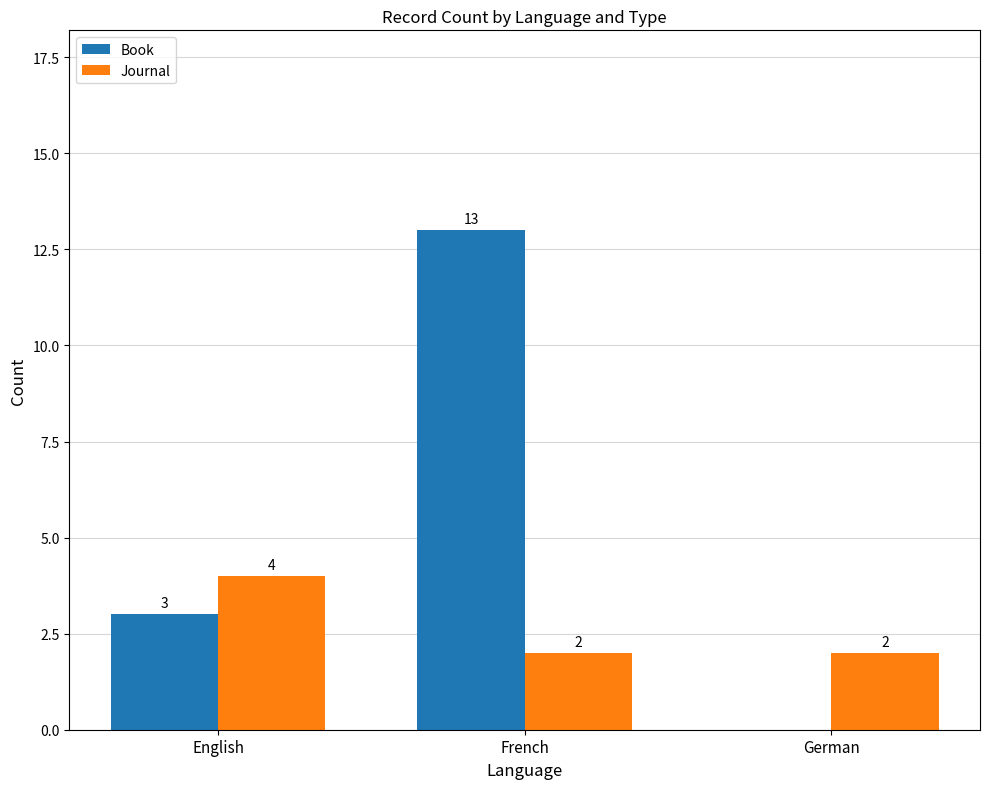

How many groups of bars are there?

3